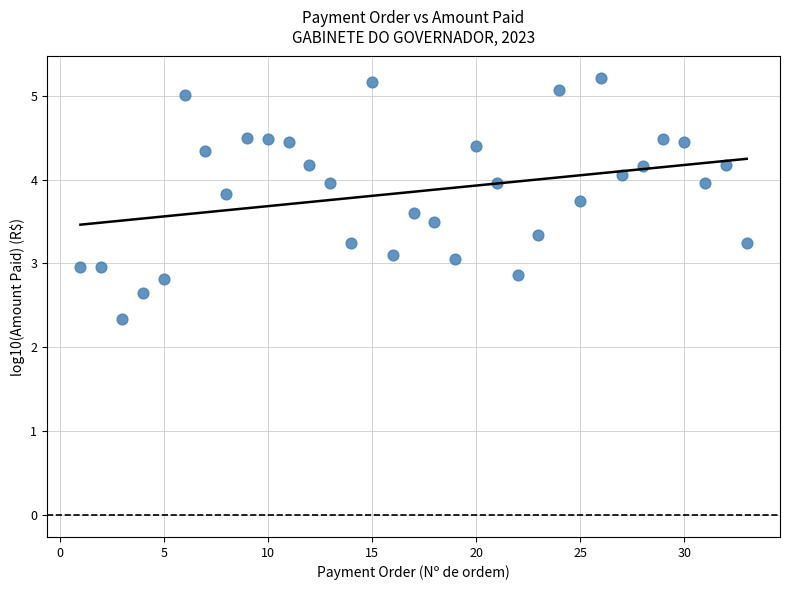

What is the range of X values (max minus min)?

32.0